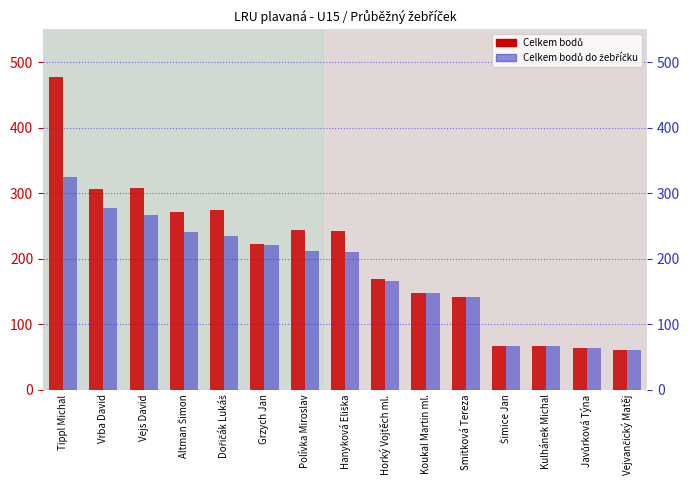

Reading right to left, what are all the values shown in this chart?

Celkem bodů: Vejvančický Matěj=60	Javůrková Týna=63	Kulhánek Michal=66	Šimice Jan=66	Smitková Tereza=142	Koukal Martin ml.=148	Horký Vojtěch ml.=169	Hanyková Eliška=242	Polívka Miroslav=243	Grzych Jan=223	Dořičák Lukáš=274	Altman Šimon=271	Vejs David=308	Vrba David=306	Tippl Michal=478
Celkem bodů do žebříčku: Vejvančický Matěj=60	Javůrková Týna=63	Kulhánek Michal=66	Šimice Jan=66	Smitková Tereza=142	Koukal Martin ml.=148	Horký Vojtěch ml.=166	Hanyková Eliška=210	Polívka Miroslav=211	Grzych Jan=220	Dořičák Lukáš=234	Altman Šimon=240	Vejs David=266	Vrba David=278	Tippl Michal=324